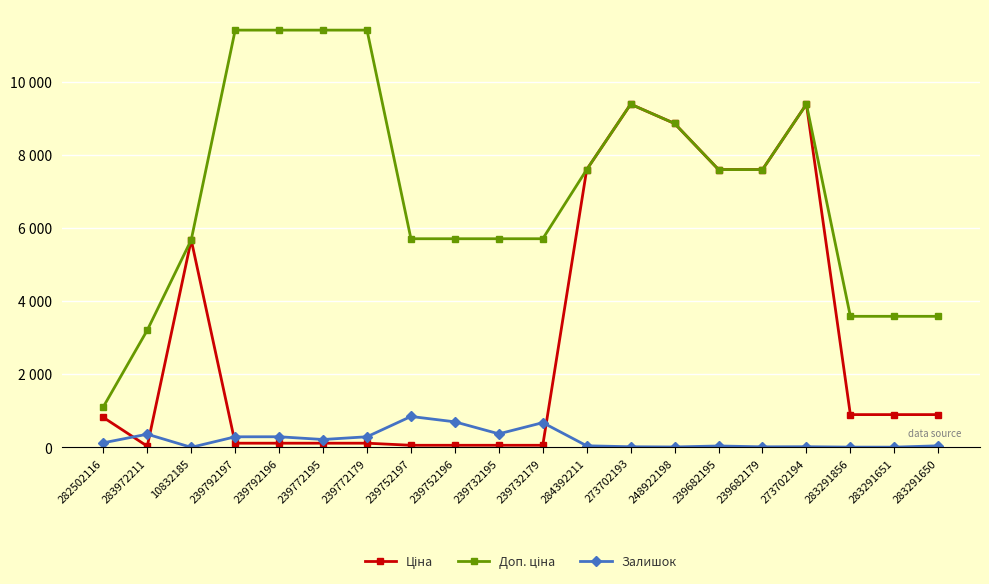

At which category is the sum across all series the highest?

273702194